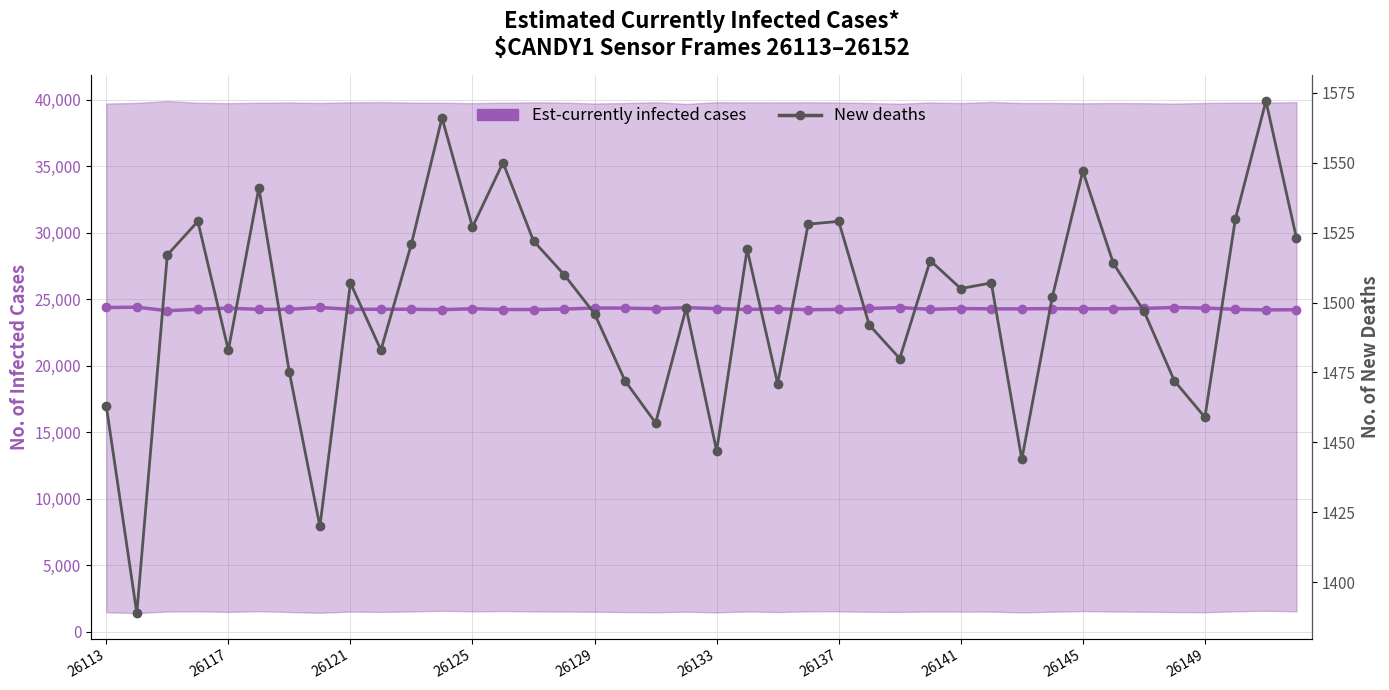

How many interior local peaks does the Est-currently infected cases series have?

12